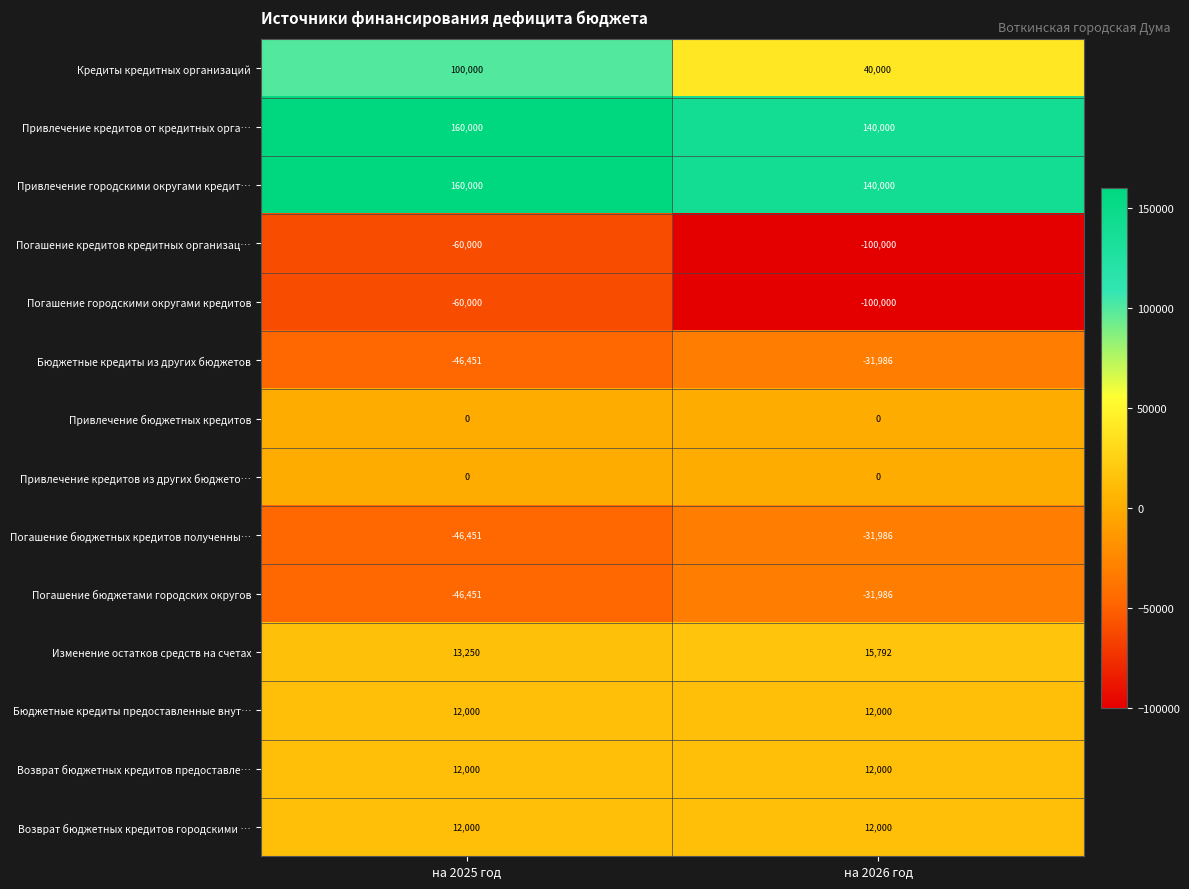

What is the minimum value for Изменение остатков средств на счетах?

13250